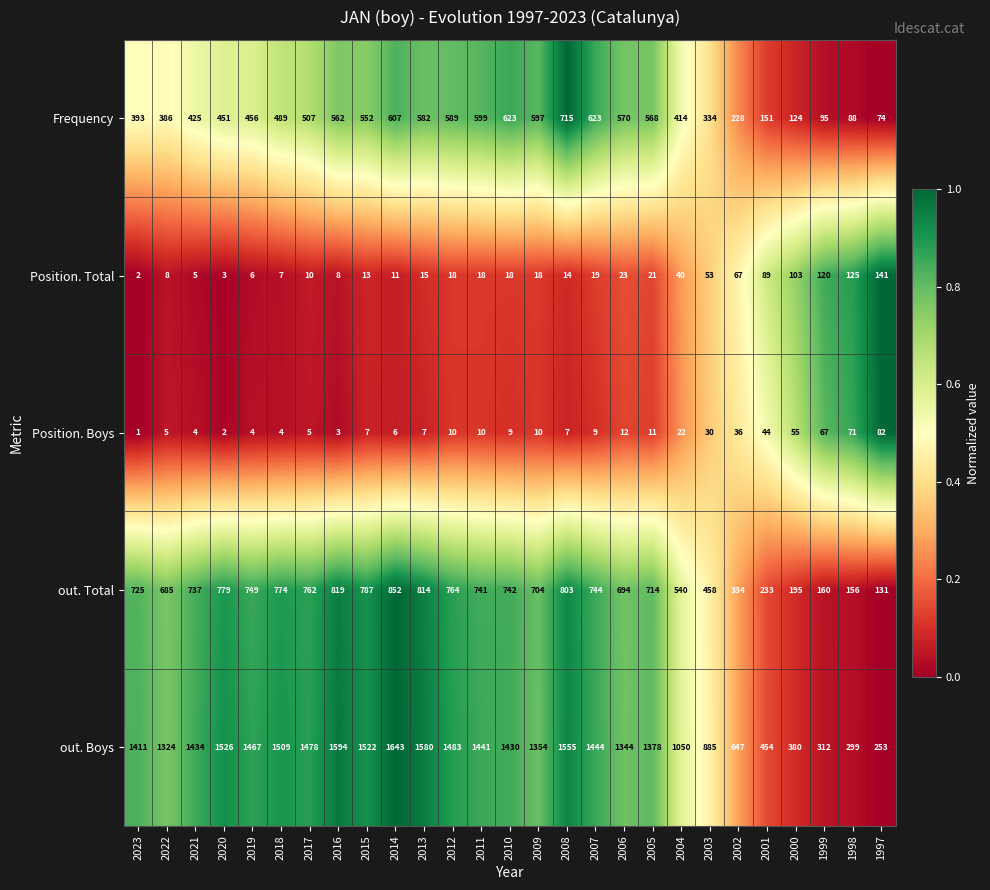

What is the sum of all Position. Boys values?

533